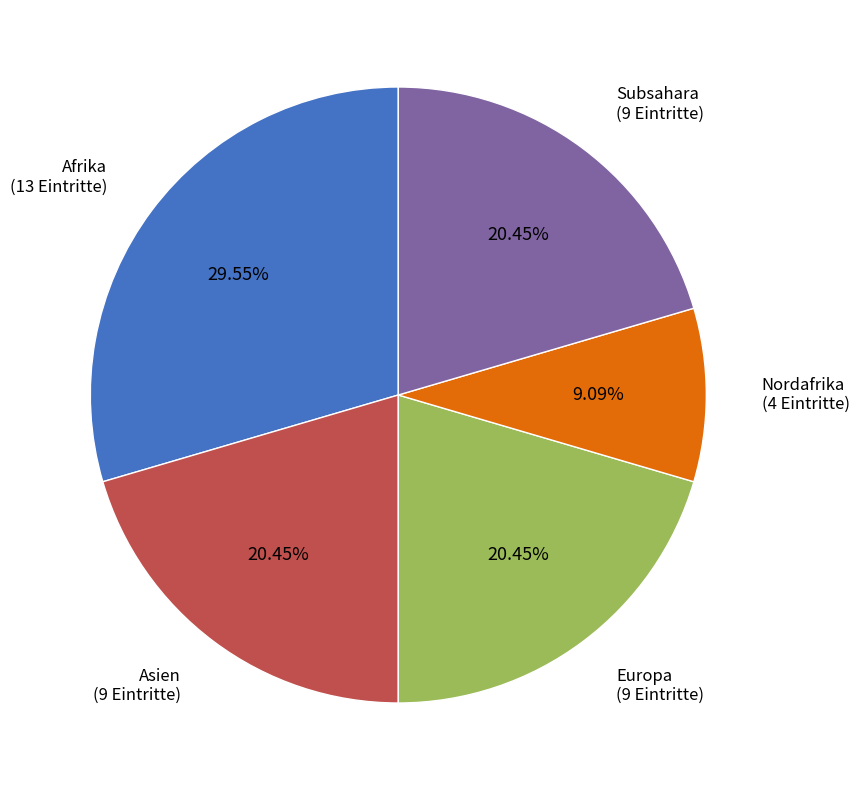

Is there any slice that represents more than half of the pie?

No